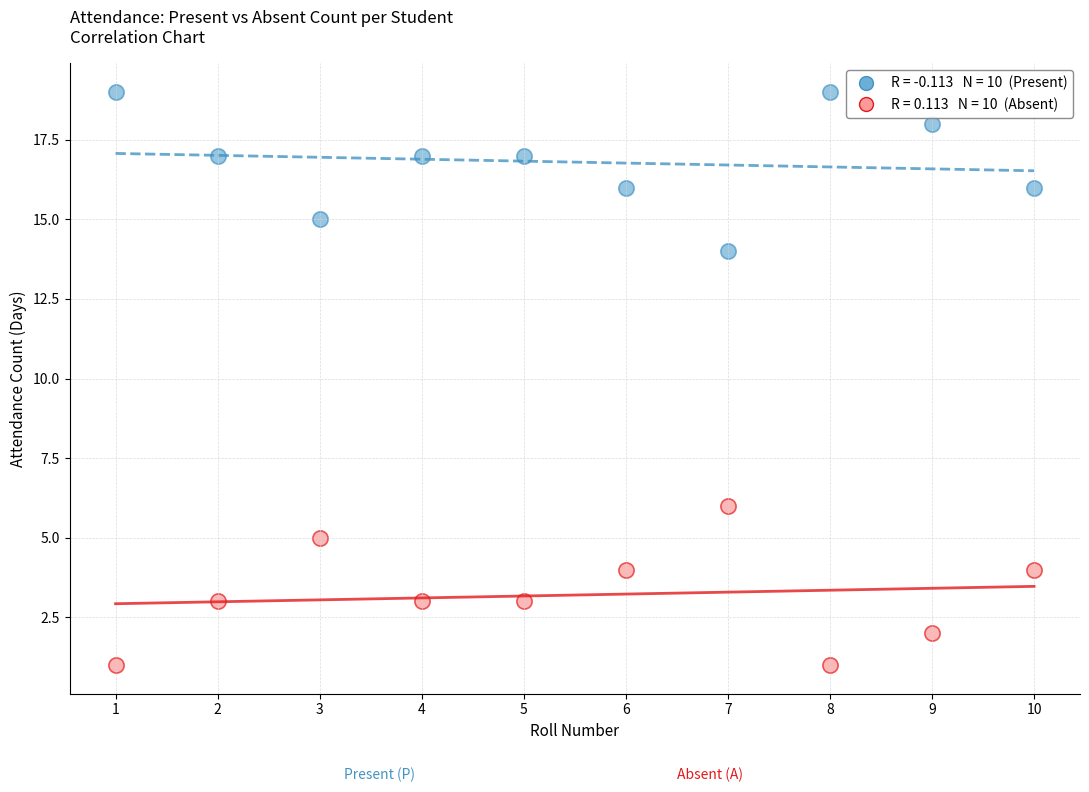

Across all data points, what is the range of X values (max minus min)?

9